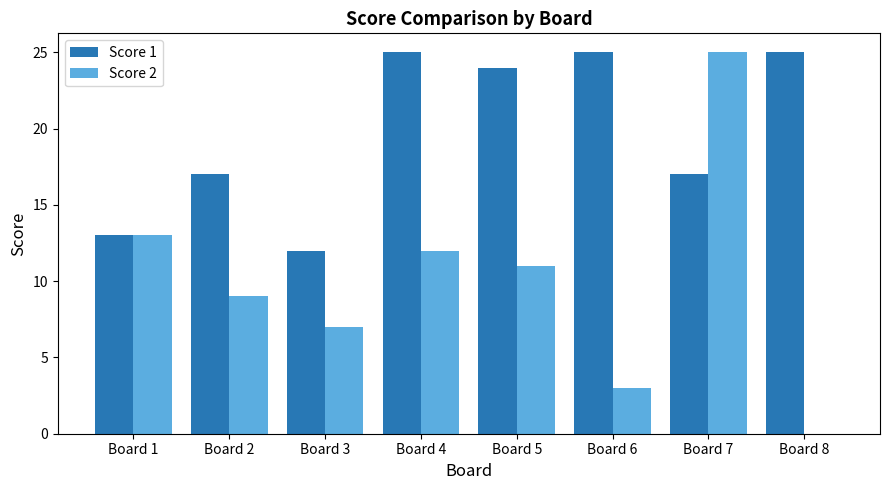

What is the maximum value shown in the chart?

25